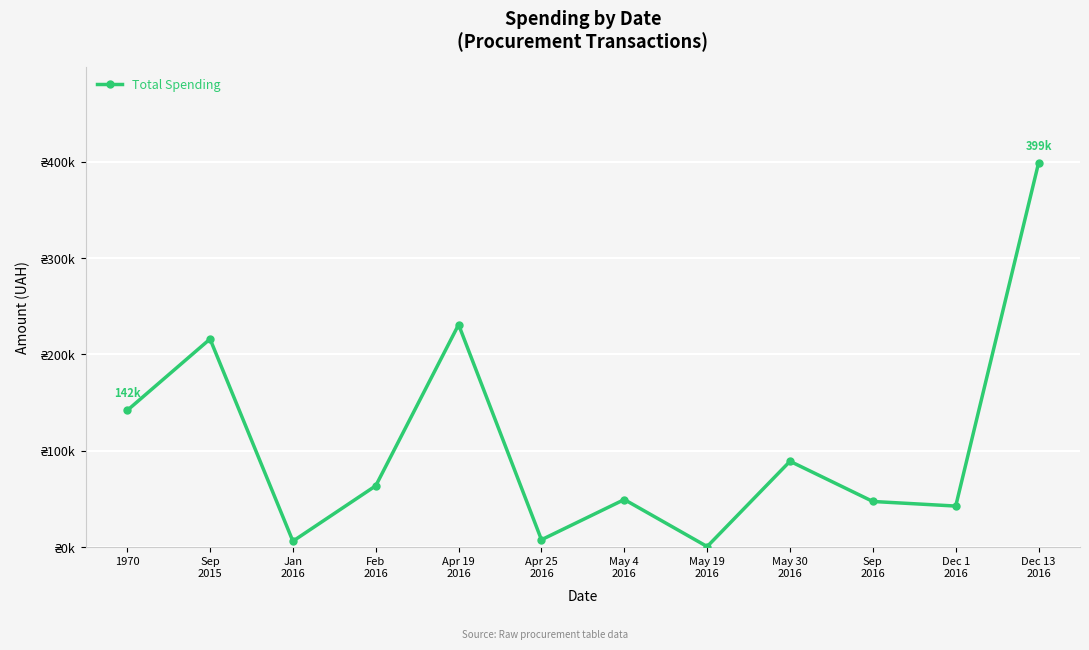

Is this an area chart (filled region under the line)?

No